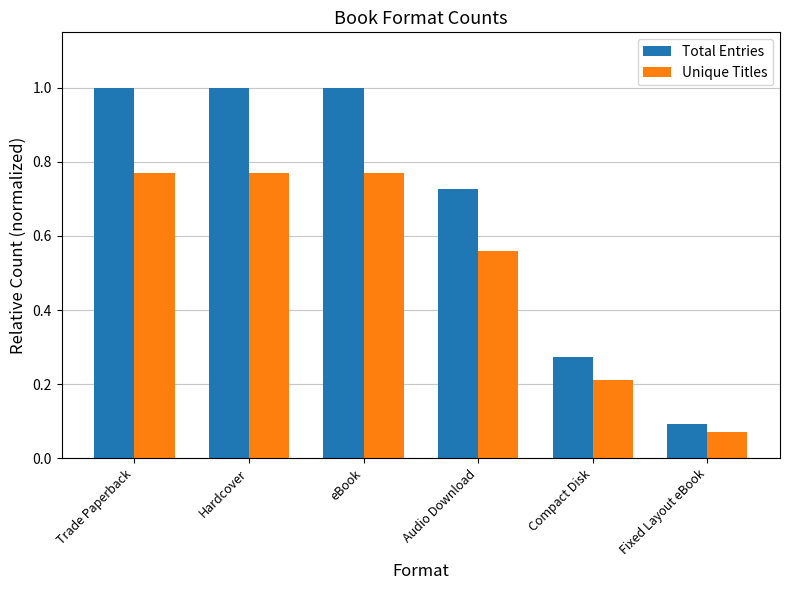

How many categories are shown in the chart?

6